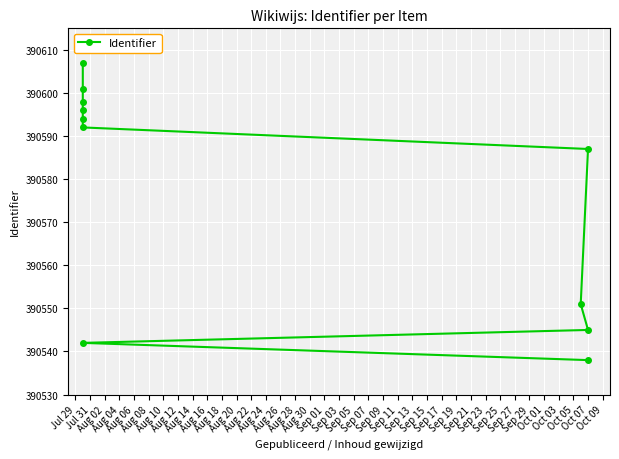

How many data points does each series have?

11